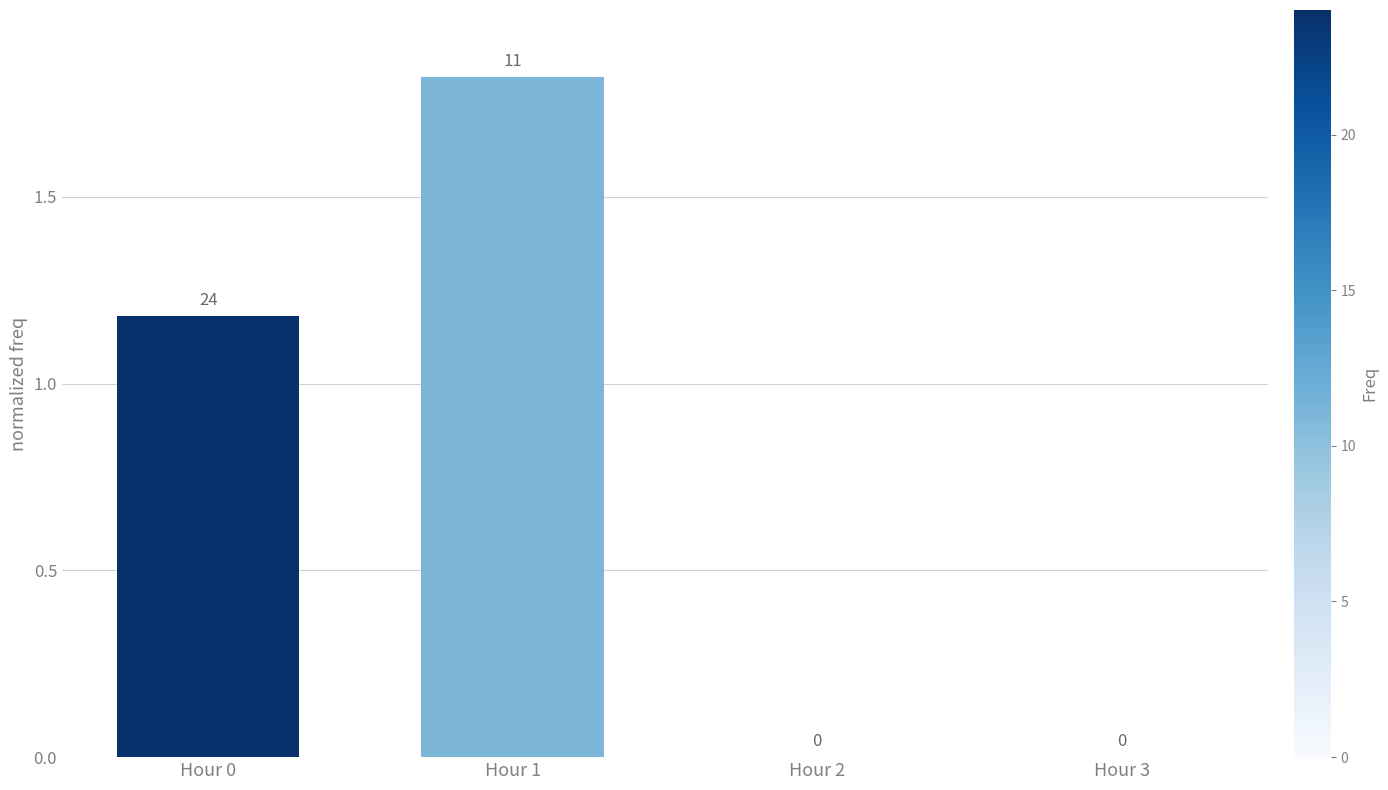

Which category has the highest value across all series?

Hour 1